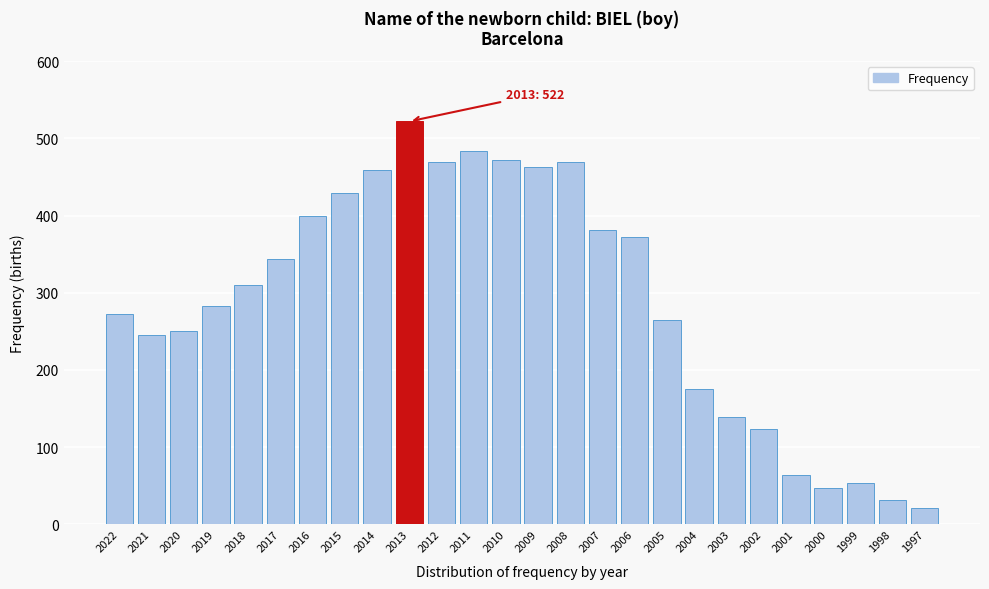

Is it true that the value at 2017 is 344?

True